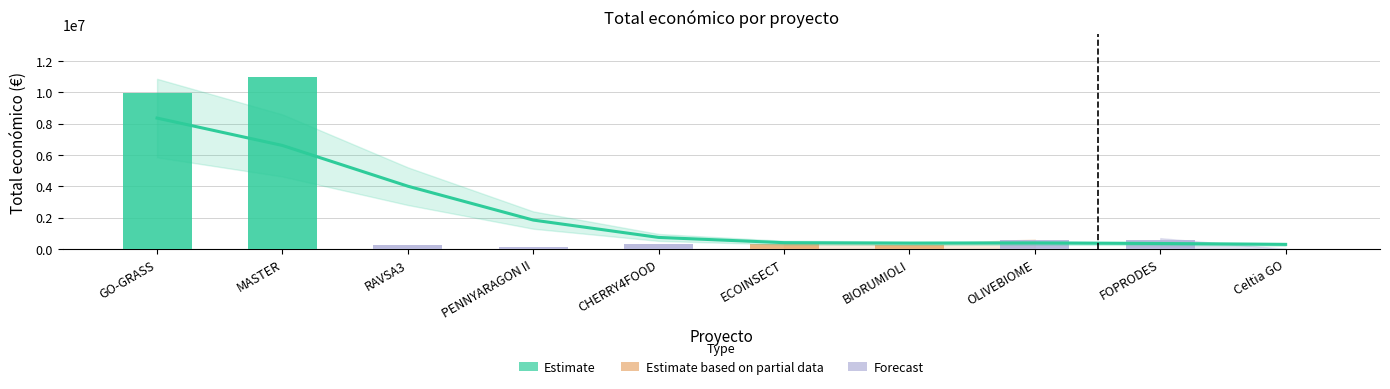

What is the minimum value shown in the chart?

290191.9